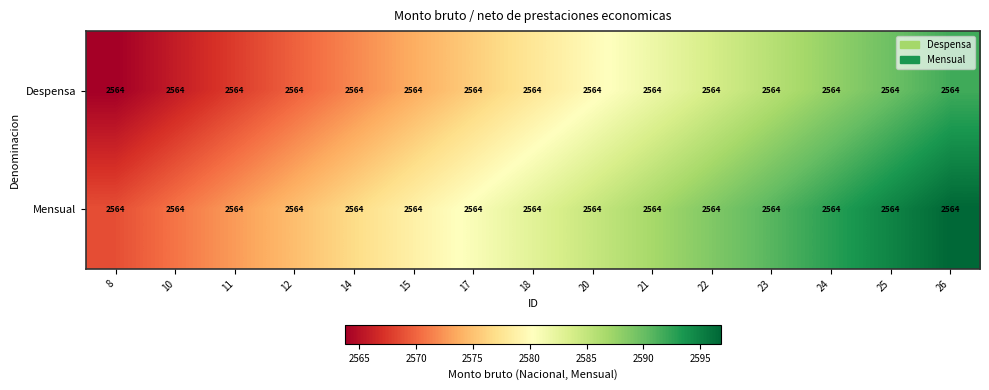

At 21, list the series in order from smallest to largest.

Despensa, Mensual